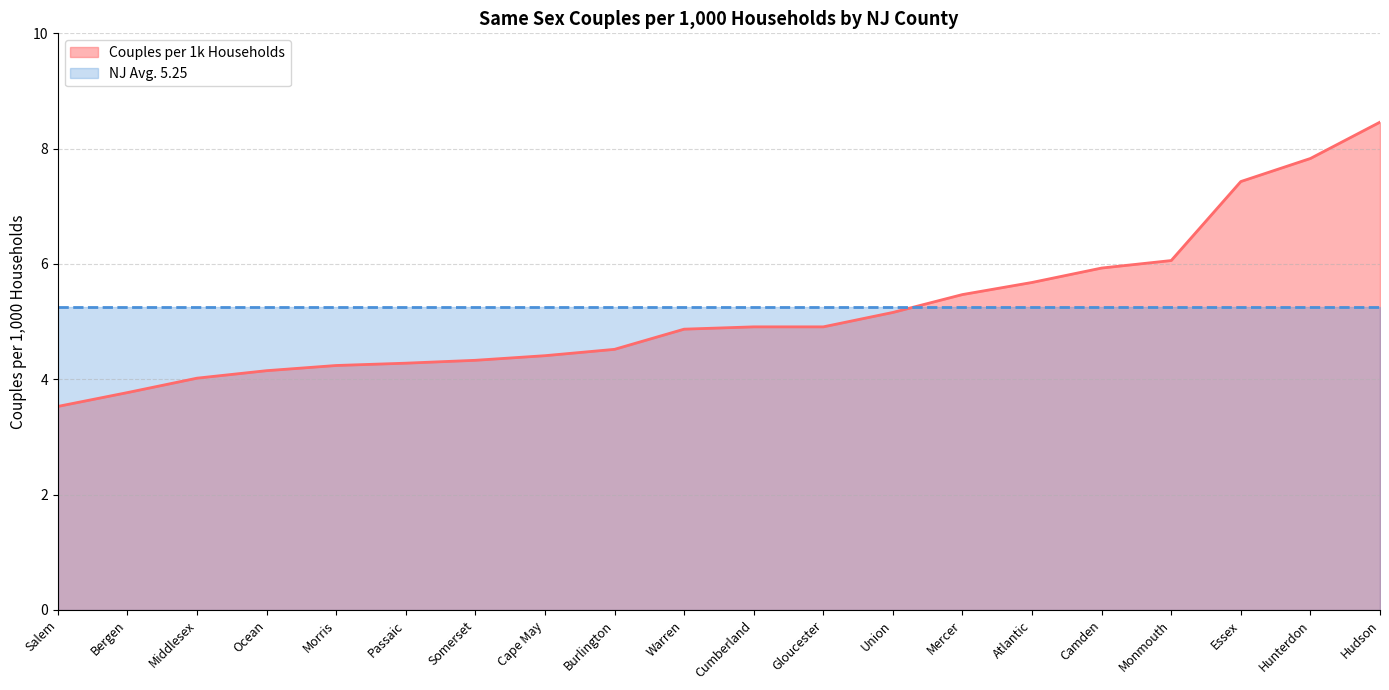

Reading left to right, transcribe all the data shown in this chart.

3.5	3.8	4.0	4.2	4.2	4.3	4.3	4.4	4.5	4.9	4.9	4.9	5.2	5.5	5.7	5.9	6.1	7.4	7.8	8.5